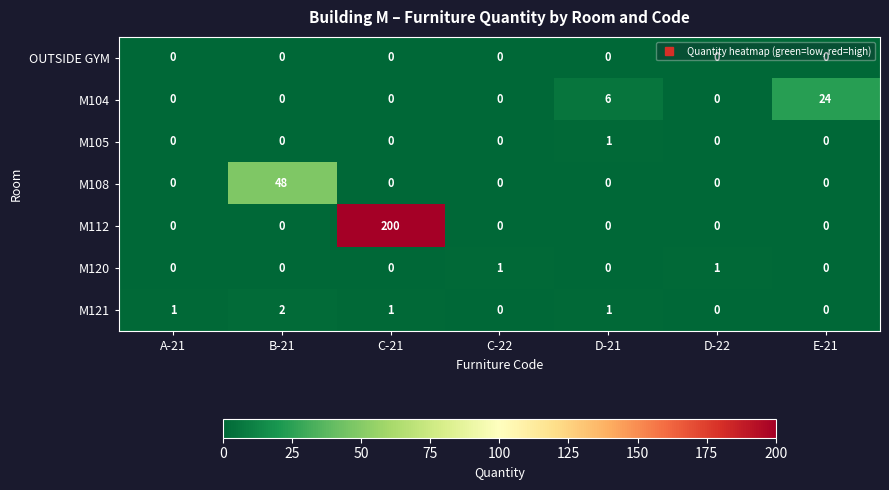

At which category does the chart reach its peak across all series?

C-21